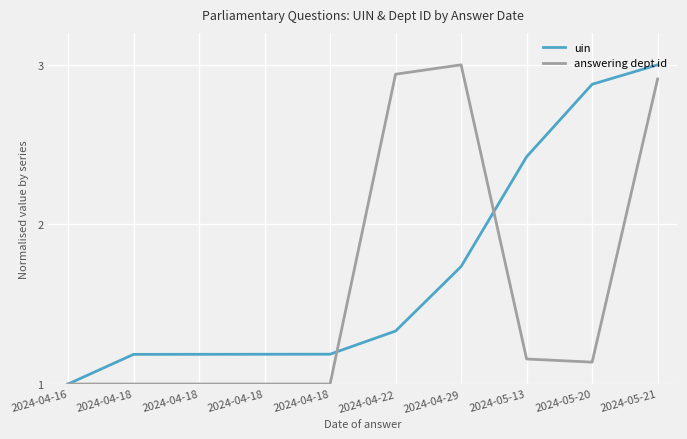

The uin series shows 1.7 at 2024-05-20. True or false?

False